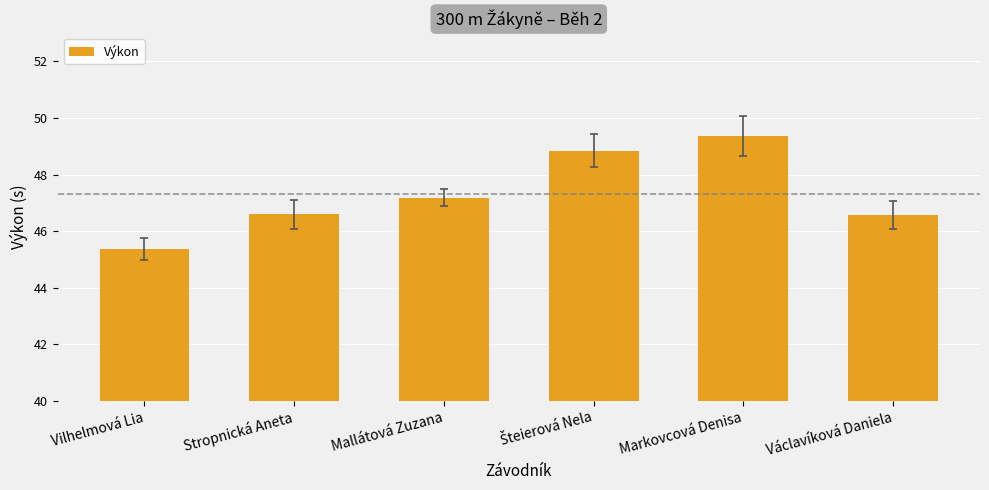

The value at Mallátová Zuzana is 25.1. True or false?

False